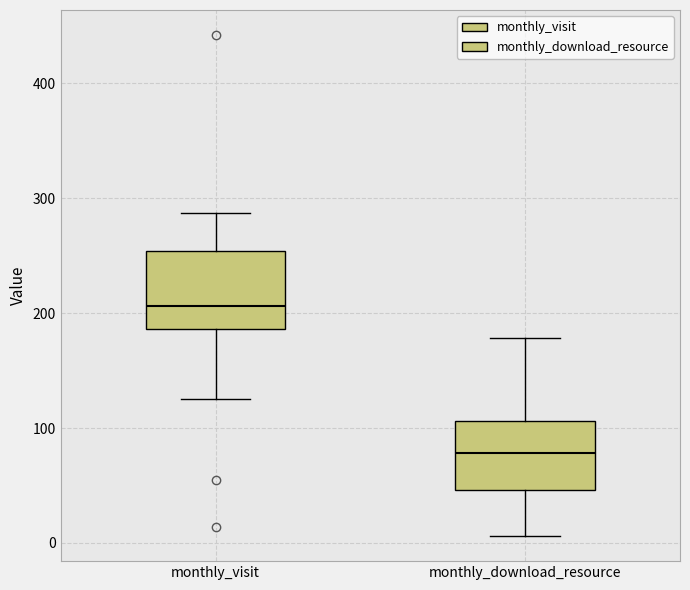

Which box has the lowest median line?

monthly_download_resource